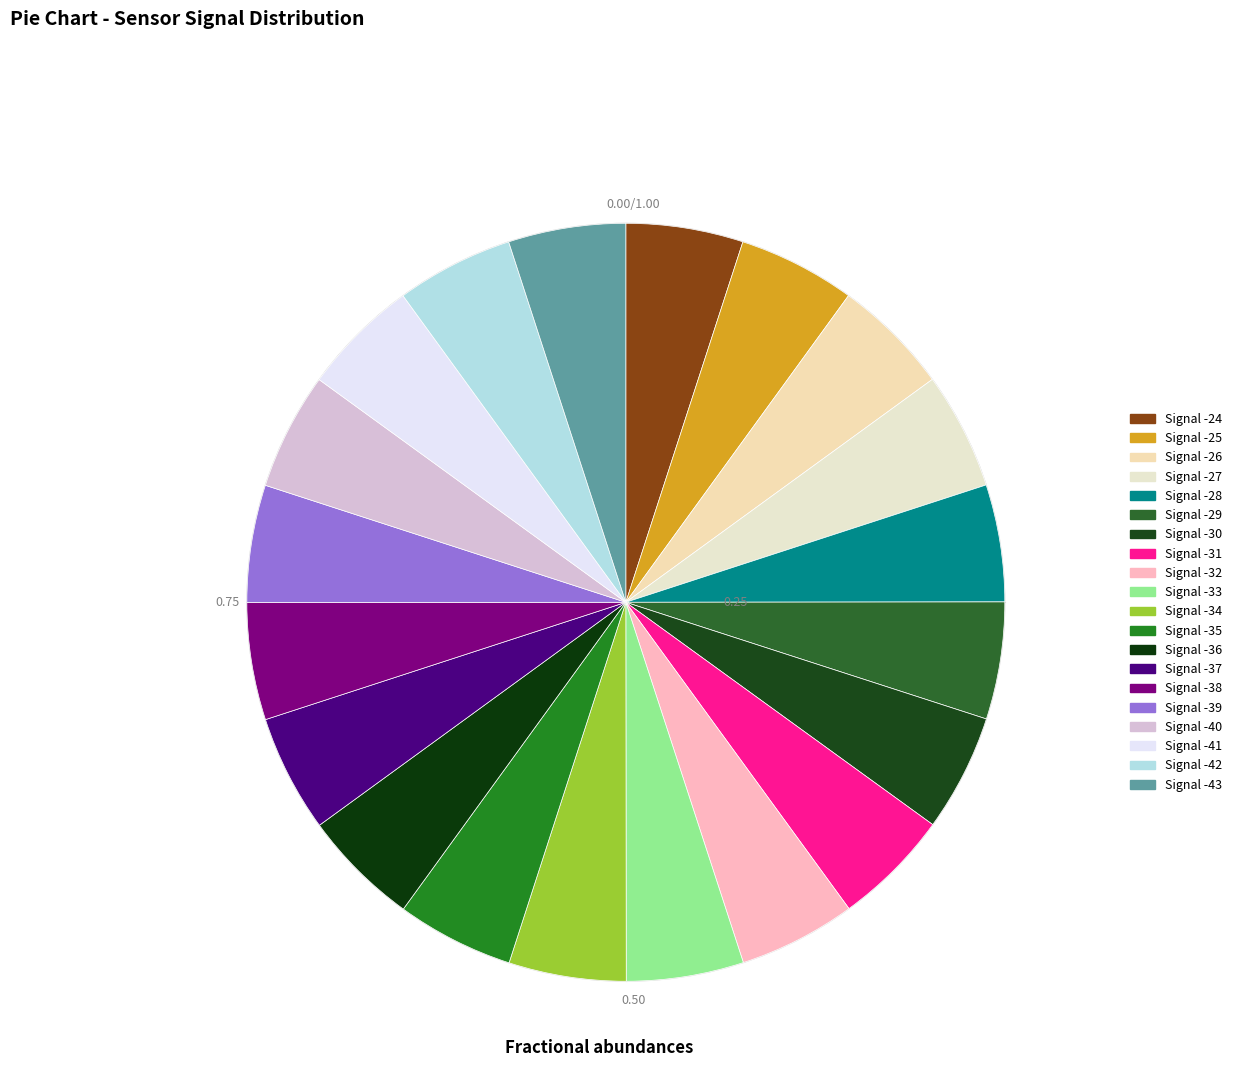

True or false: Signal -30 accounts for 17% of the total.

False